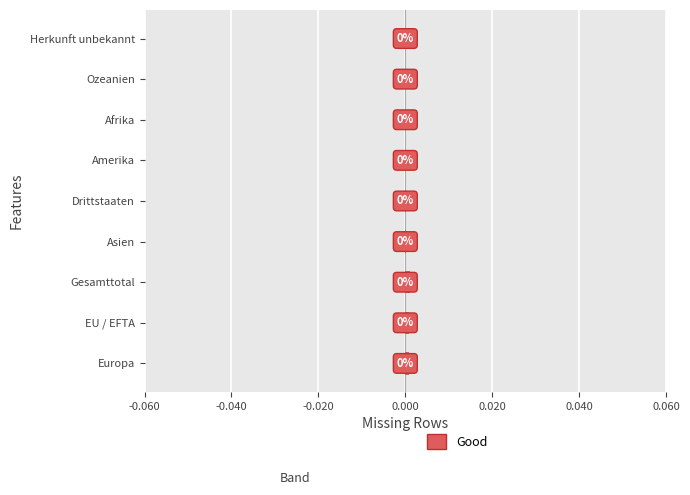

The value at Gesamttotal is 0.0. True or false?

True